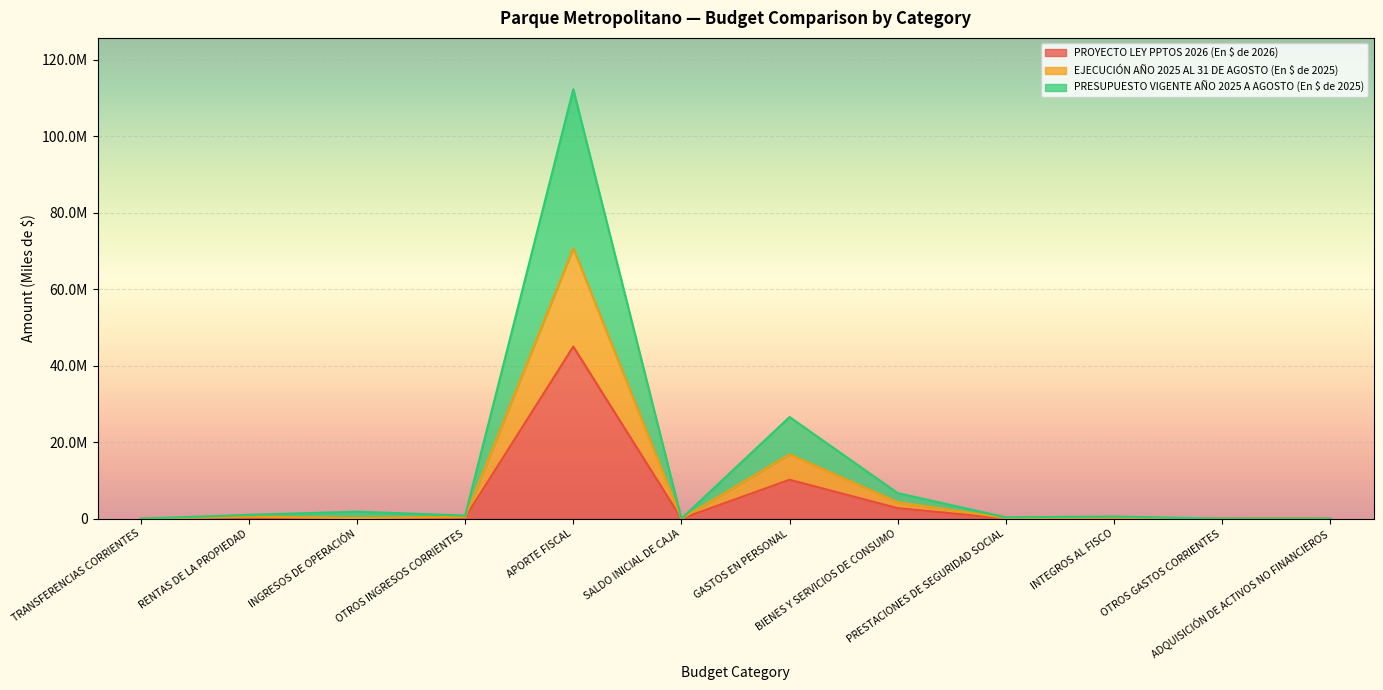

How many values in the PRESUPUESTO VIGENTE AÑO 2025 A AGOSTO (En $ de 2025) series exceed 800906?

5